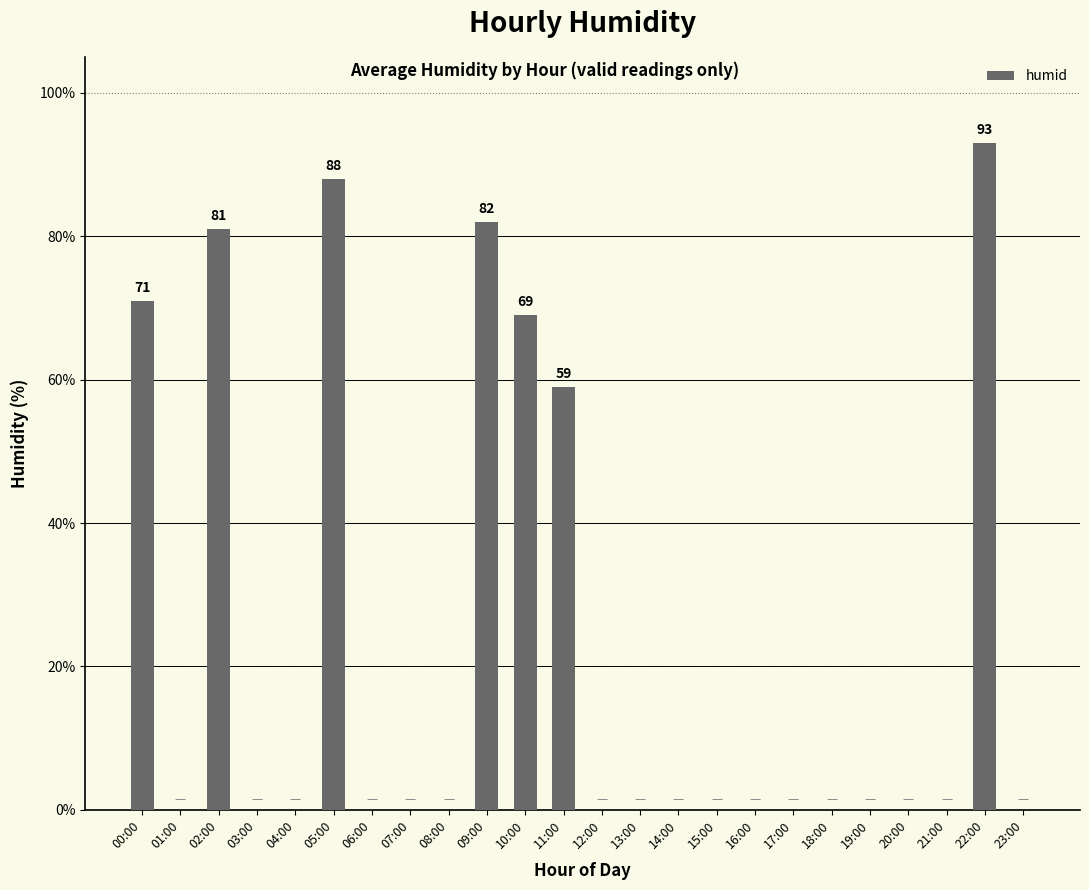

The value at 12:00 is -42. True or false?

False